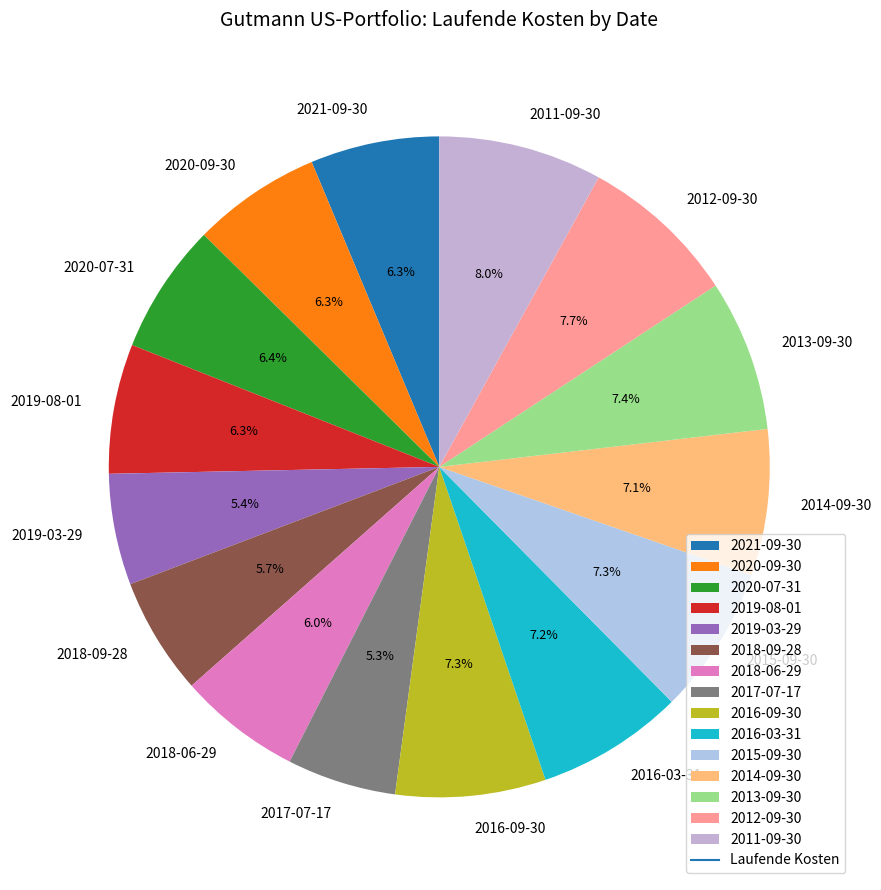

Does any single category account for the majority?

No